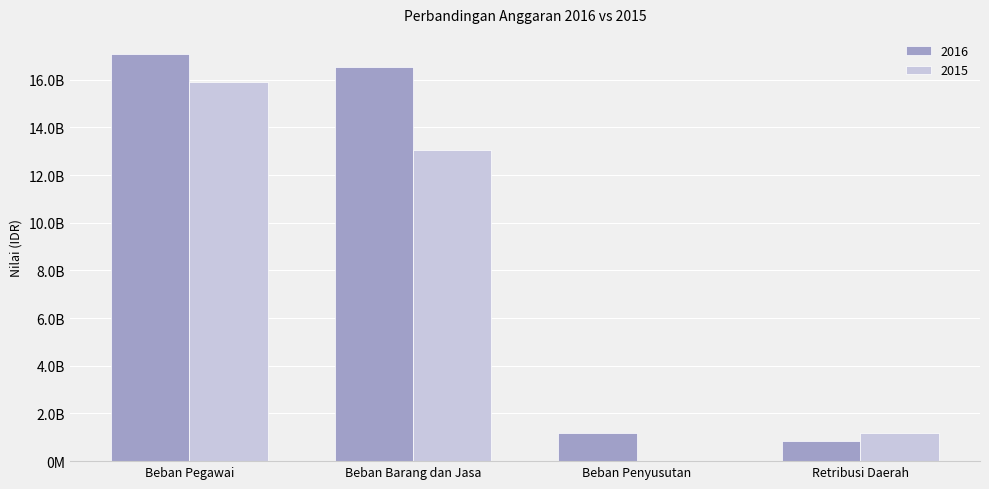

What are all the series names shown in the legend?

2016, 2015